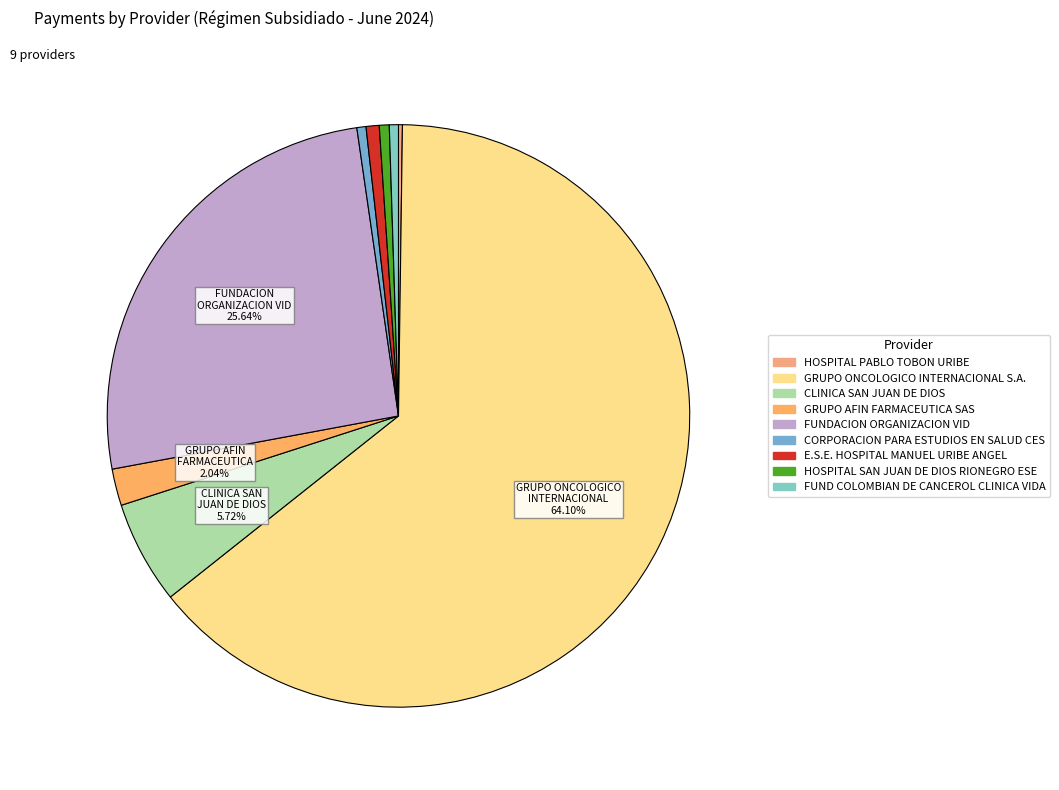

Count the number of slices in the pie.

9